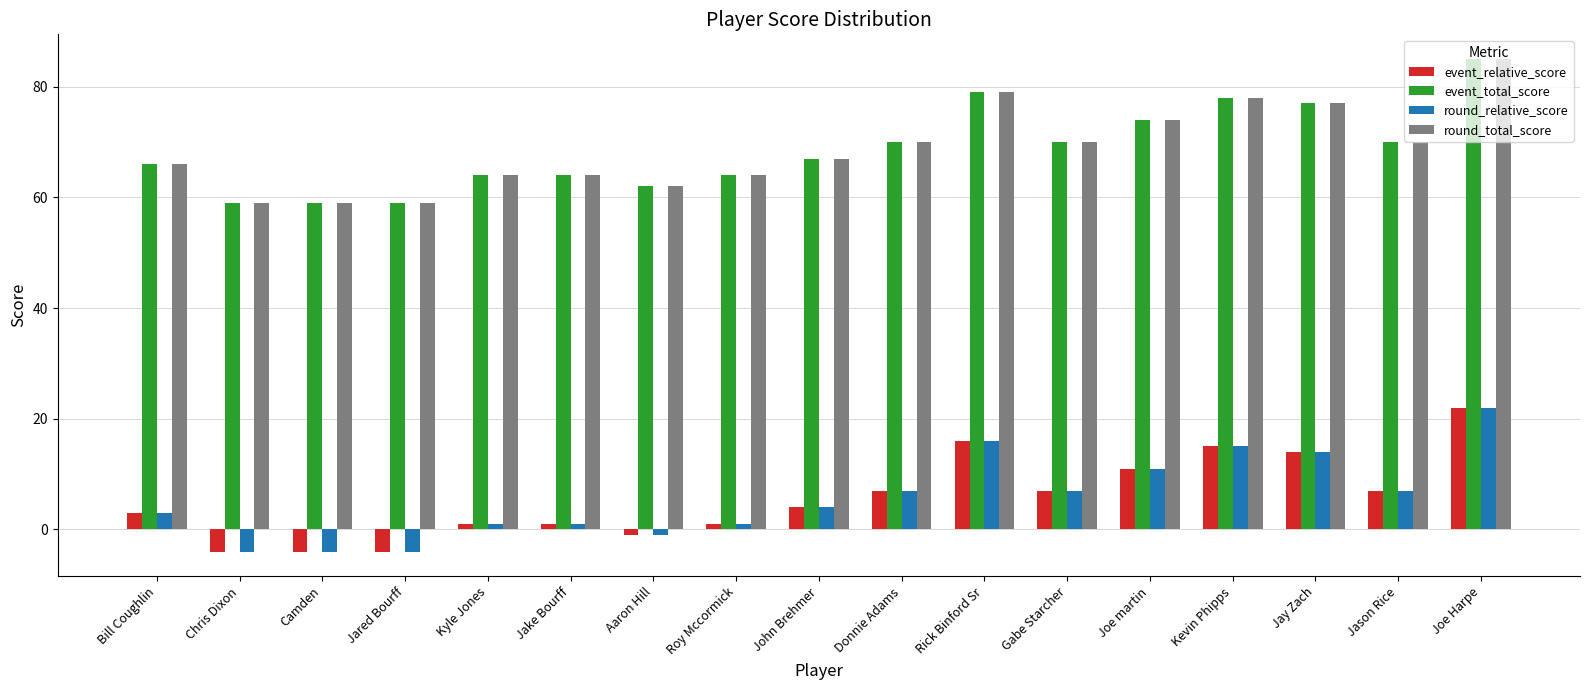

Is the value of event_relative_score at Kyle Jones greater than the value of round_total_score at Roy Mccormick?

No